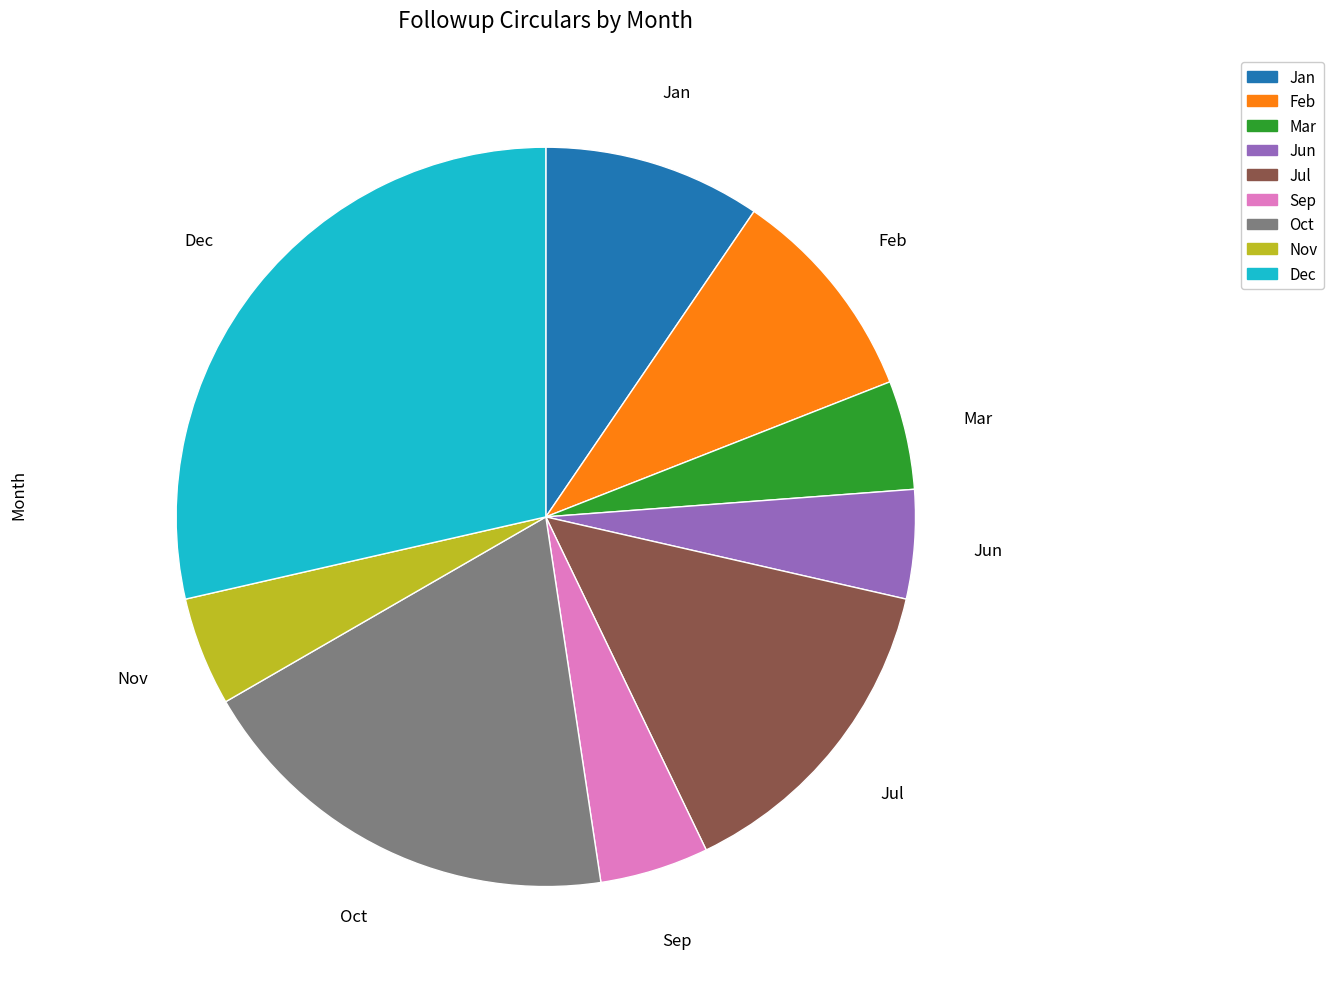

Which slice is the largest?

Dec